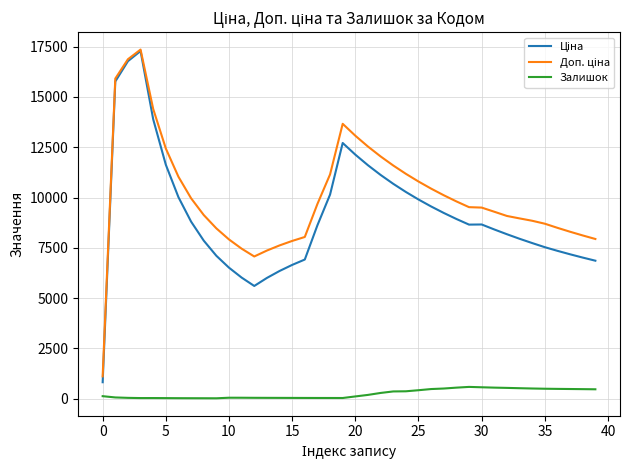

What is the maximum value for Залишок?

586.1